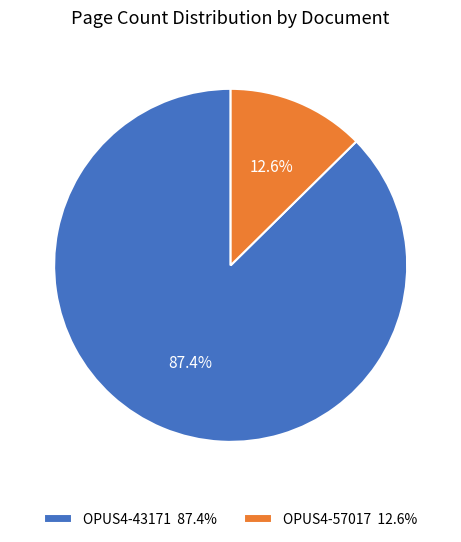

Approximately how many times larger is the value at OPUS4-43171 compared to OPUS4-57017?

6.9